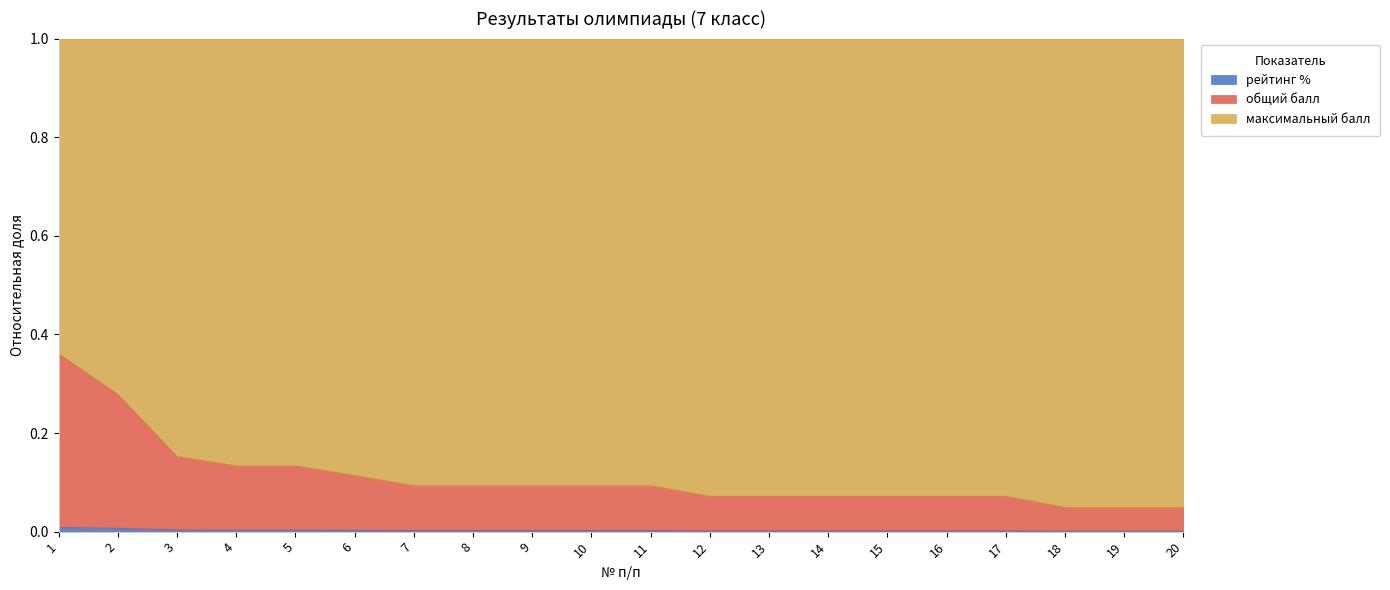

True or false: общий балл and рейтинг % intersect in this chart.

False